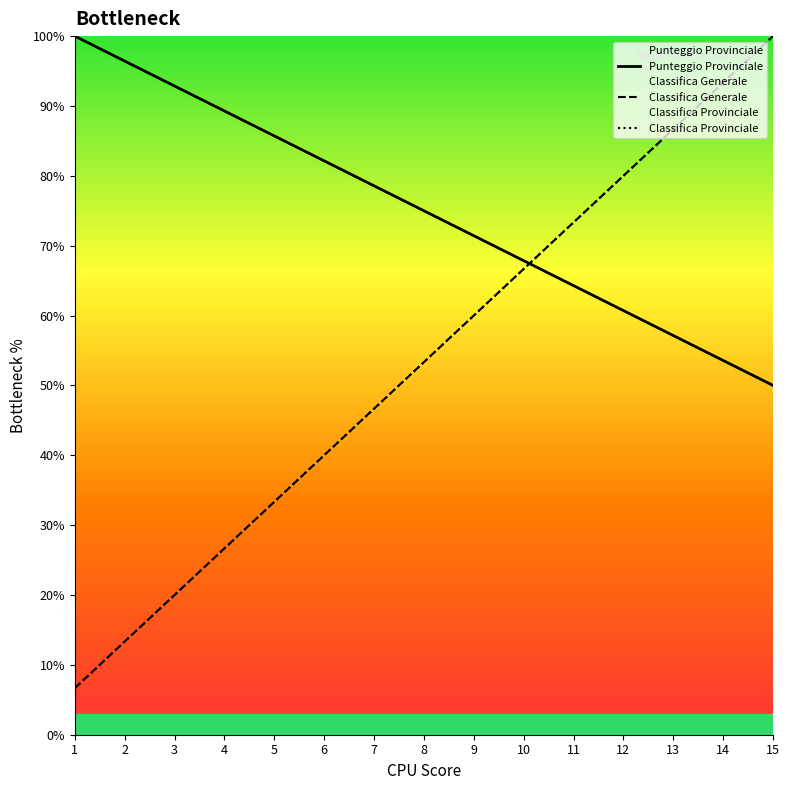

True or false: Classifica Provinciale has a value of 13.3 at 2.

True